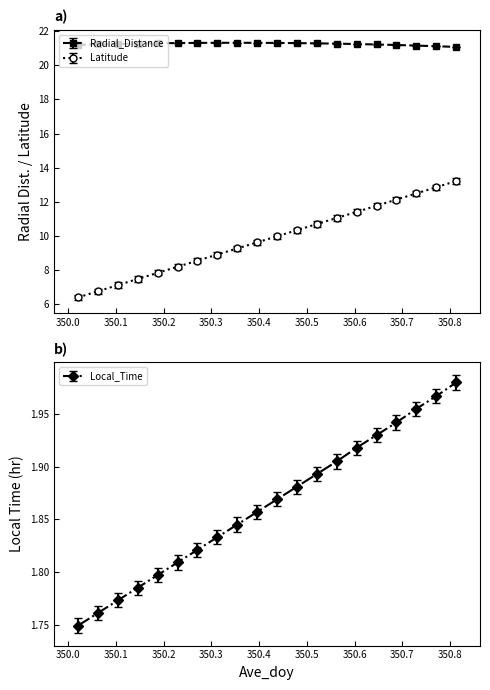

Reading left to right, transcribe all the data shown in this chart.

Radial_Distance: 21.2	21.2	21.2	21.3	21.3	21.3	21.3	21.3	21.3	21.3	21.3	21.3	21.3	21.3	21.2	21.2	21.2	21.1	21.1	21.1
Latitude: 6.4	6.8	7.1	7.5	7.8	8.2	8.6	8.9	9.3	9.6	10.0	10.3	10.7	11.1	11.4	11.8	12.1	12.5	12.9	13.2
Local_Time: 1.7	1.8	1.8	1.8	1.8	1.8	1.8	1.8	1.8	1.9	1.9	1.9	1.9	1.9	1.9	1.9	1.9	2.0	2.0	2.0